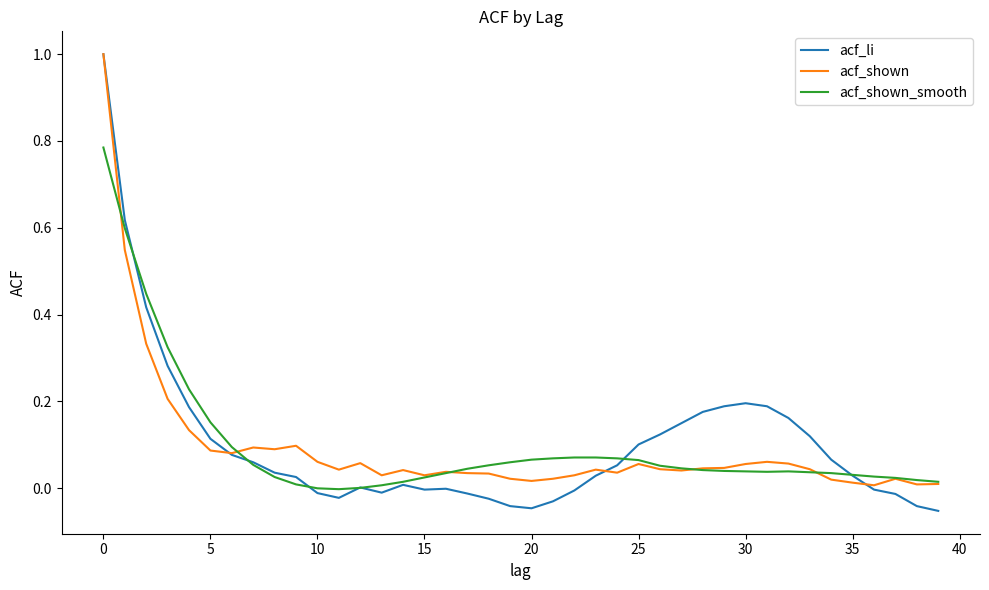

Which series has the widest spread of values?

acf_li